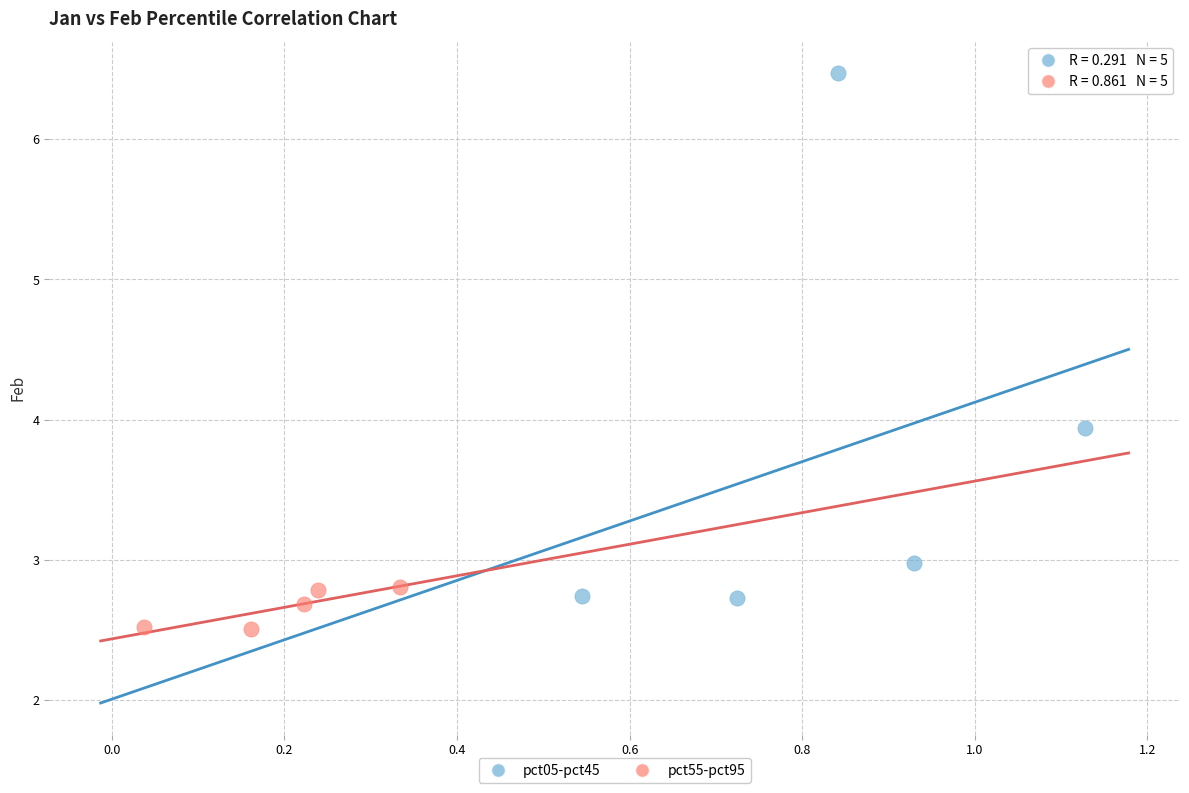

Which series contains the highest Y value?

pct05-pct45